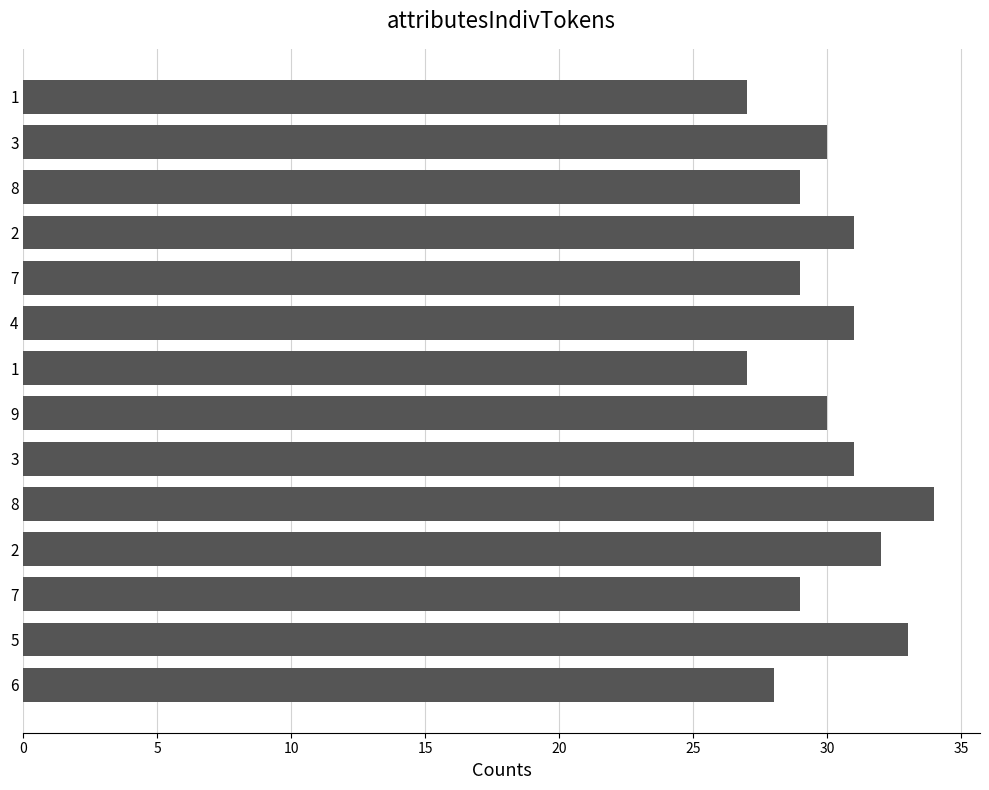

Count the number of data series in this chart.

1